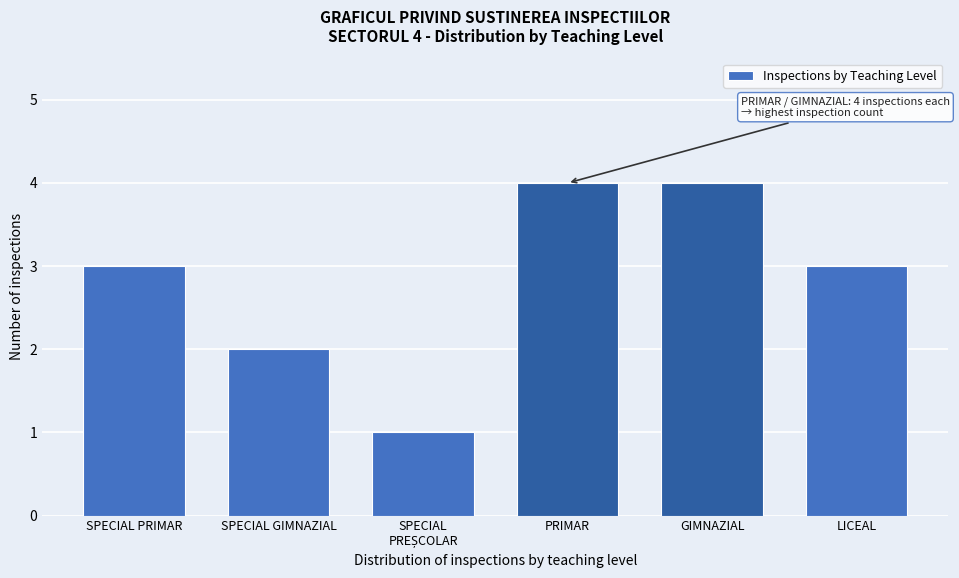

Reading left to right, transcribe all the data shown in this chart.

3	2	1	4	4	3